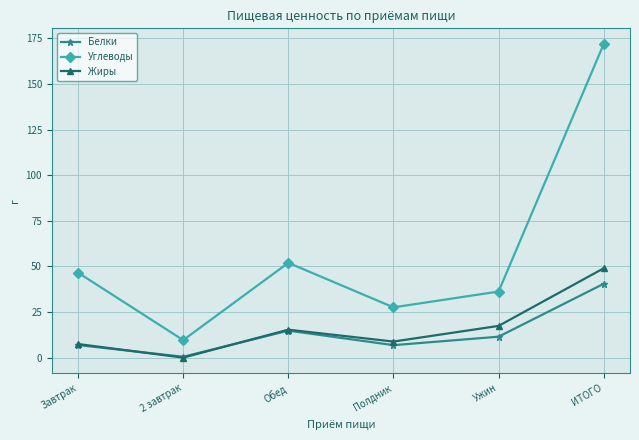

True or false: Жиры has a value of 78.7 at ИТОГО.

False